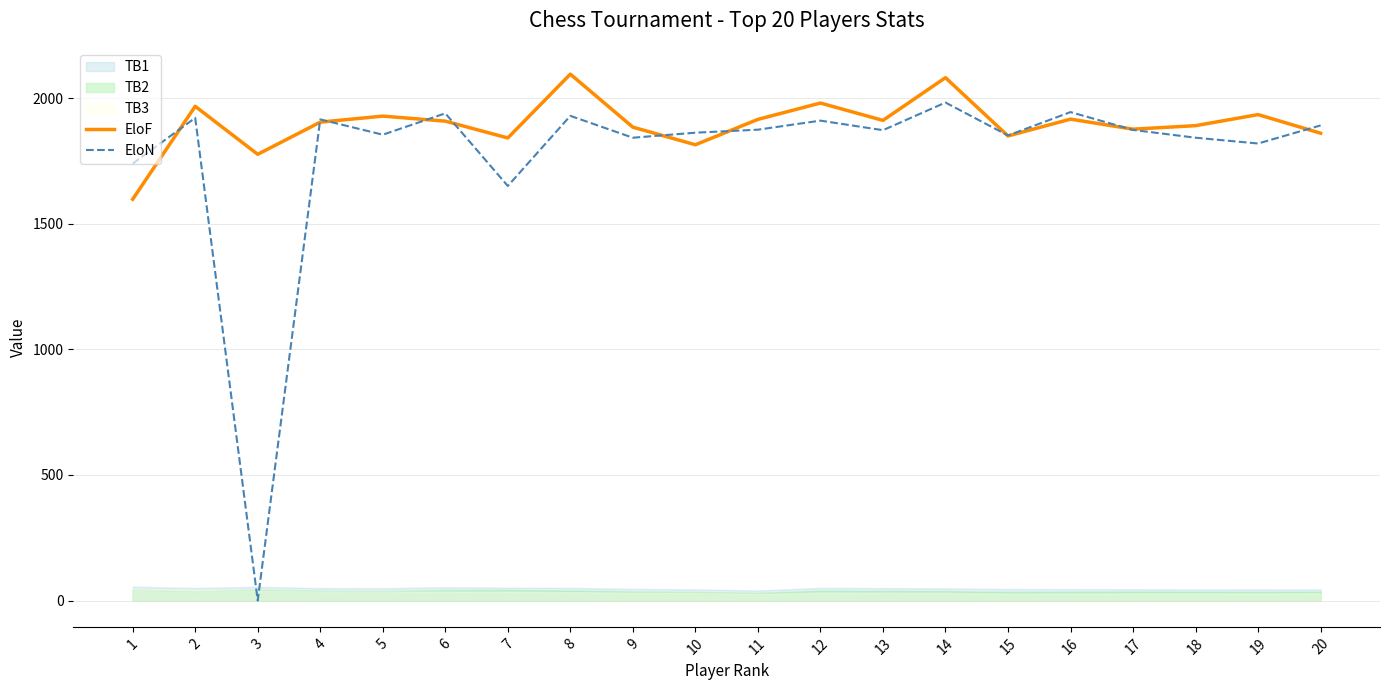

Does the chart have visible grid lines?

Yes